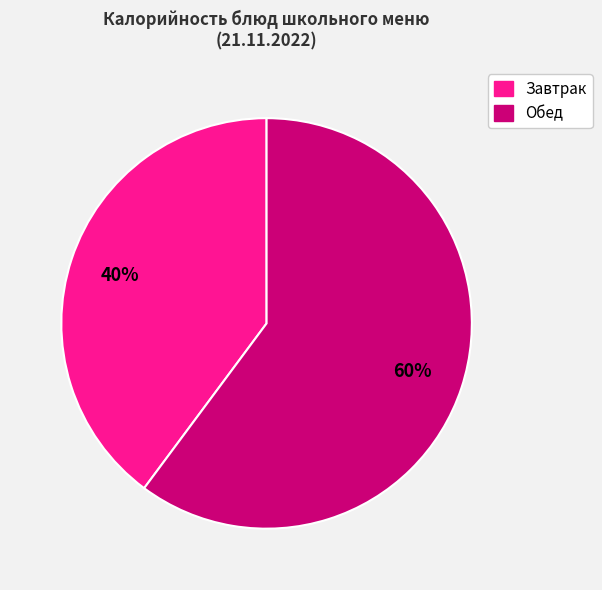

Does any single category account for the majority?

Yes